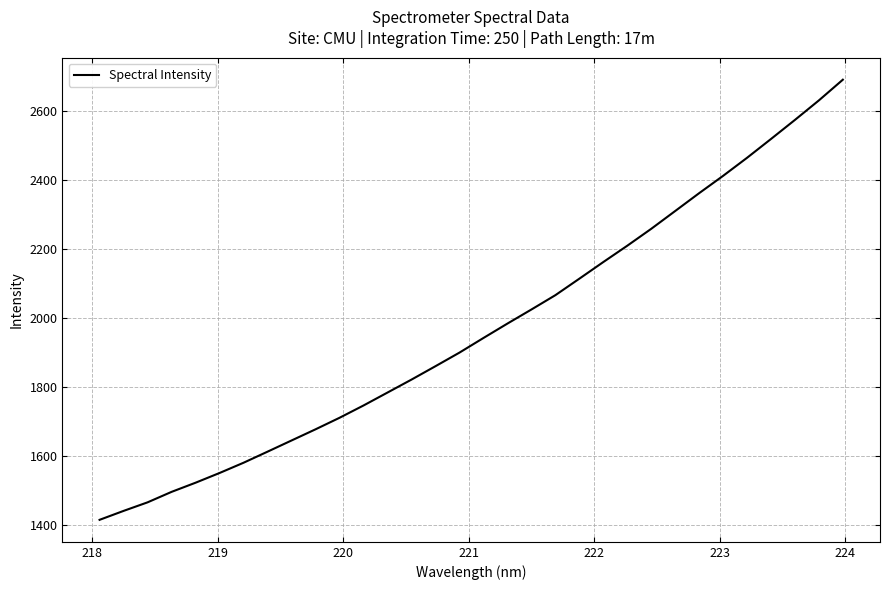

What is the minimum value shown in the chart?

1415.3